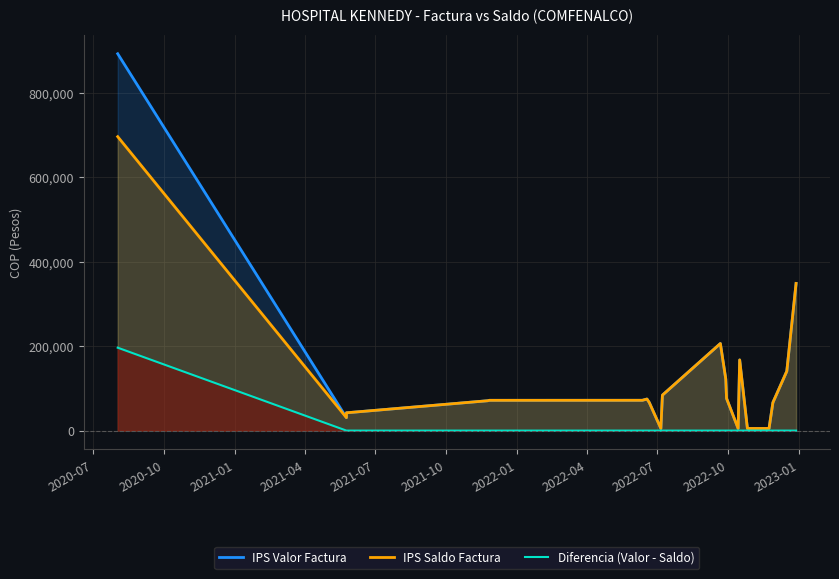

What is the label of the 7th point from the left?

2022-01